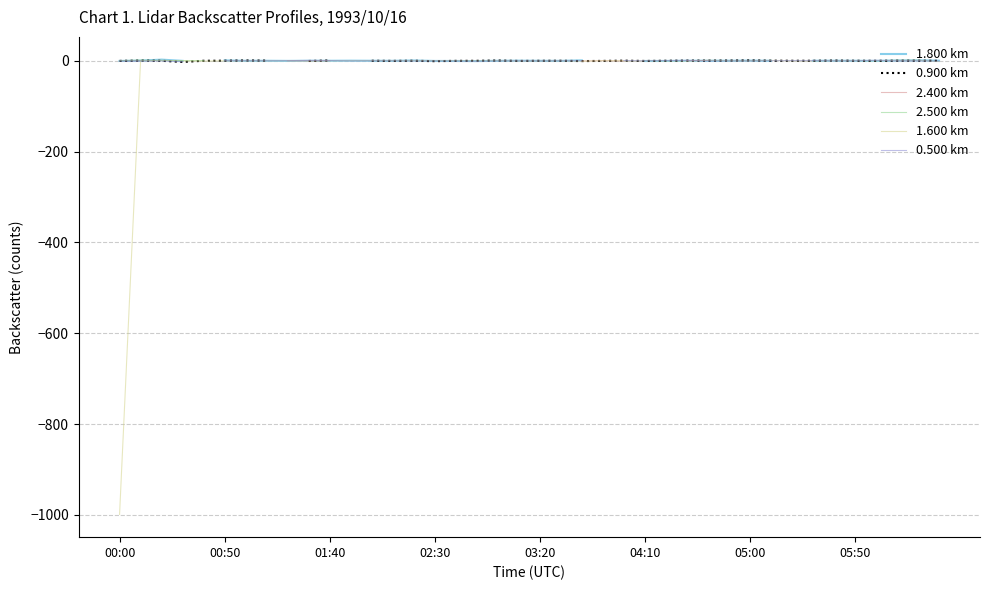

What is the minimum value for 1.600 km?

-999.0